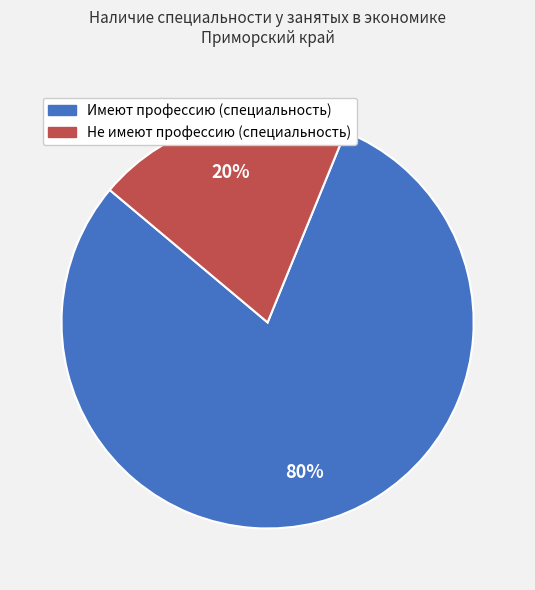

Is it true that Не имеют профессию (специальность) is 20% of the pie?

True